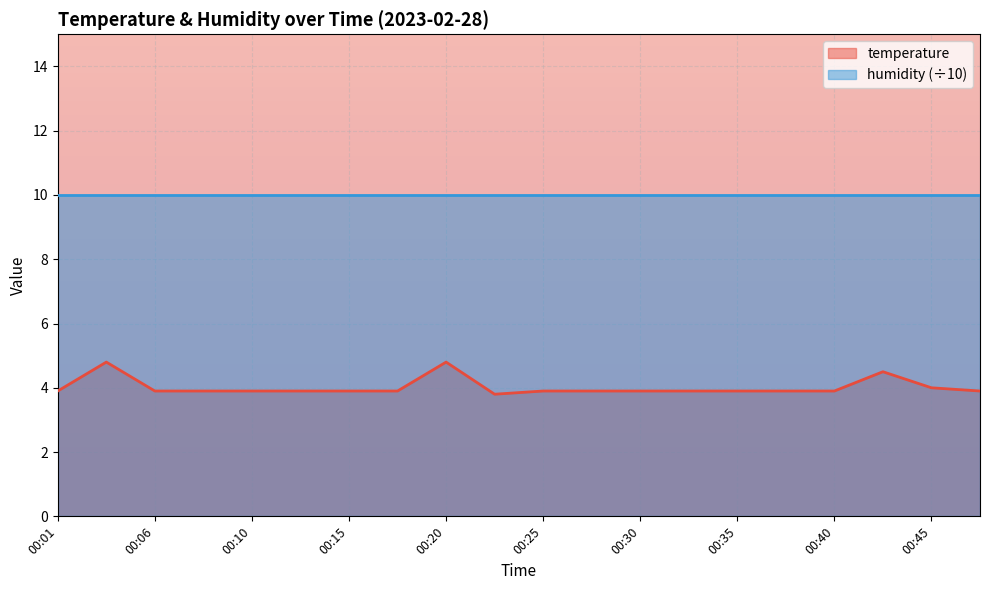

Where is the first local minimum?

00:23